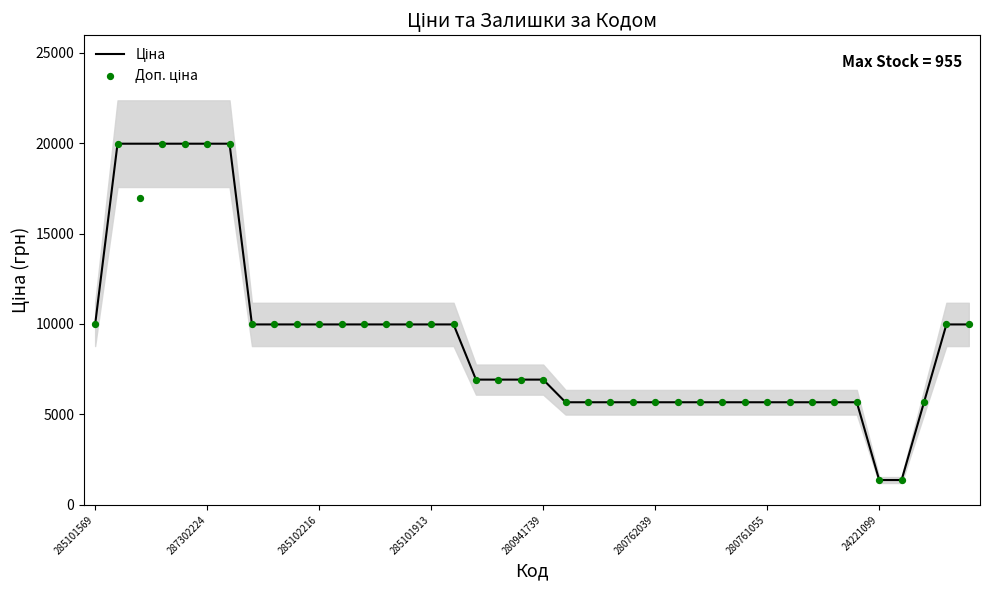

At how many categories does at least one series exceed 5566?

38